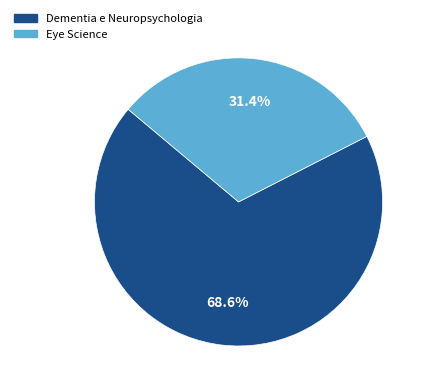

Which category accounts for the majority?

Dementia e Neuropsychologia